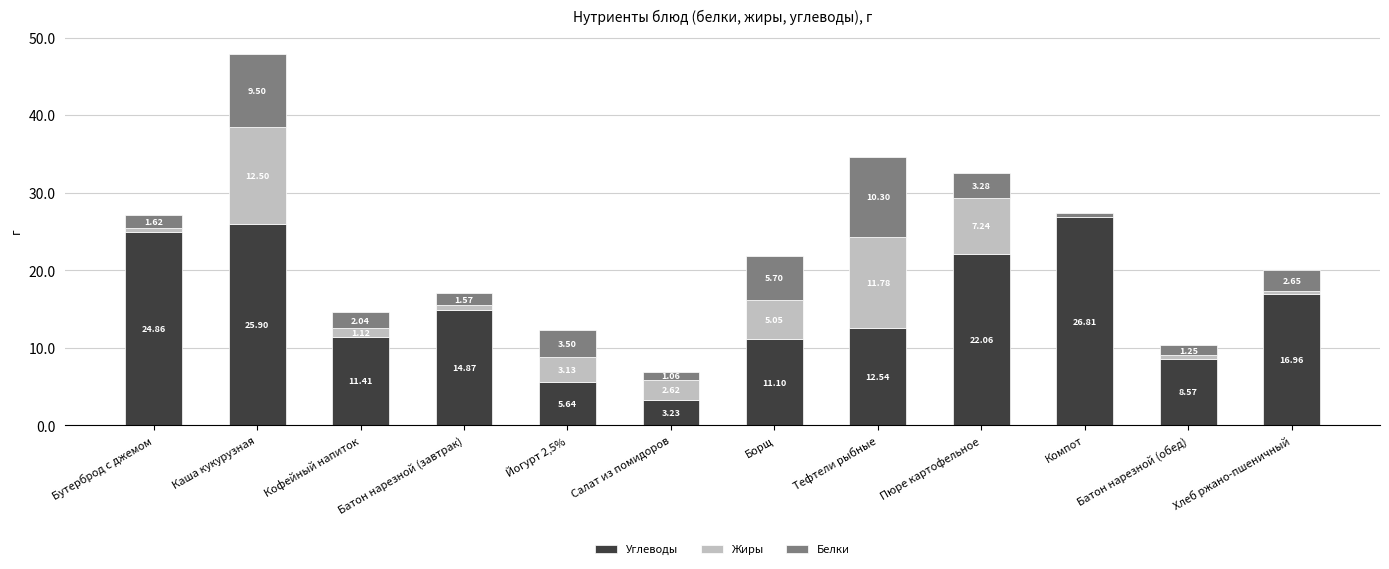

At which label does Углеводы first exceed 14?

Бутерброд с джемом